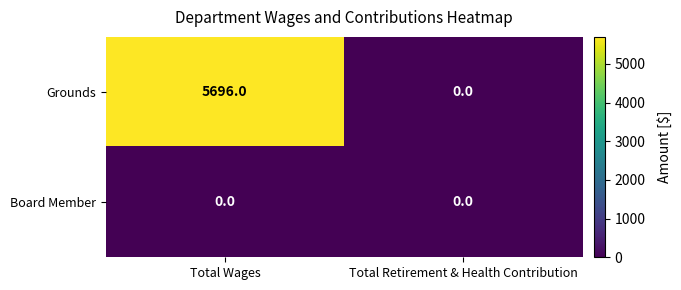

True or false: Grounds has a value of 3613 at Total Wages.

False